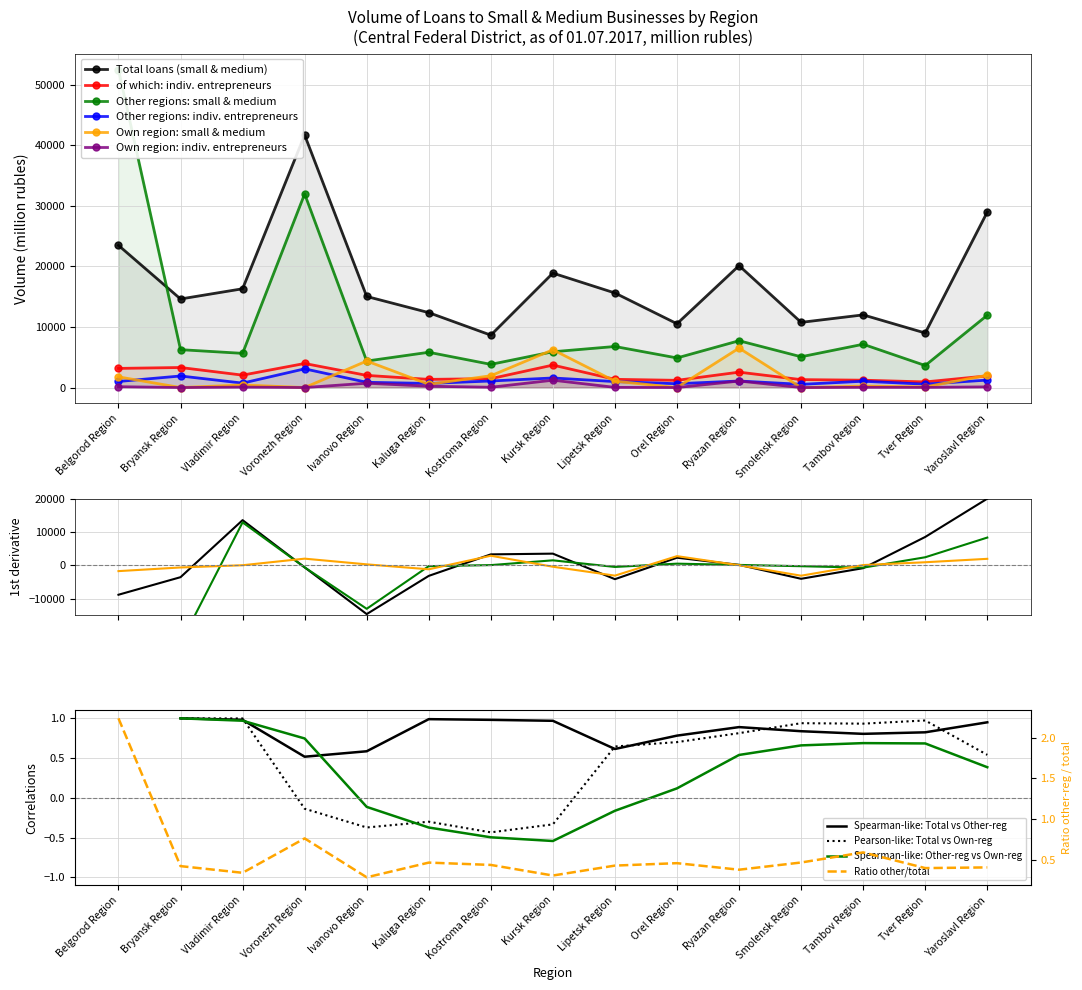

Count the number of categories in the chart.

15